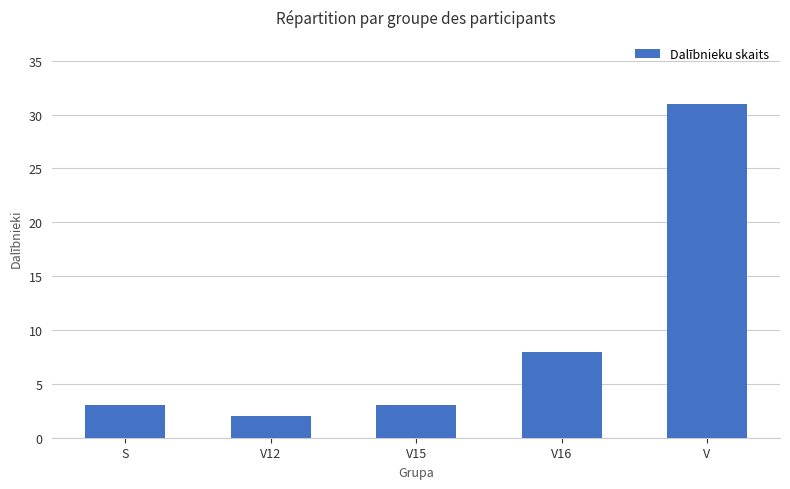

What is the sum of the values at V16 and V12?

10